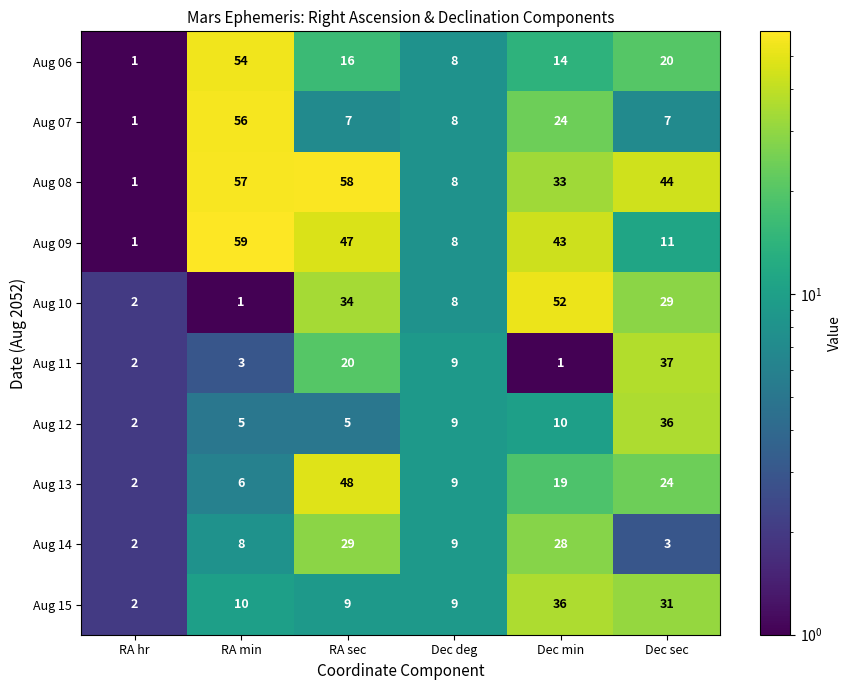

Is it true that Aug 13 equals 6 at RA min?

True